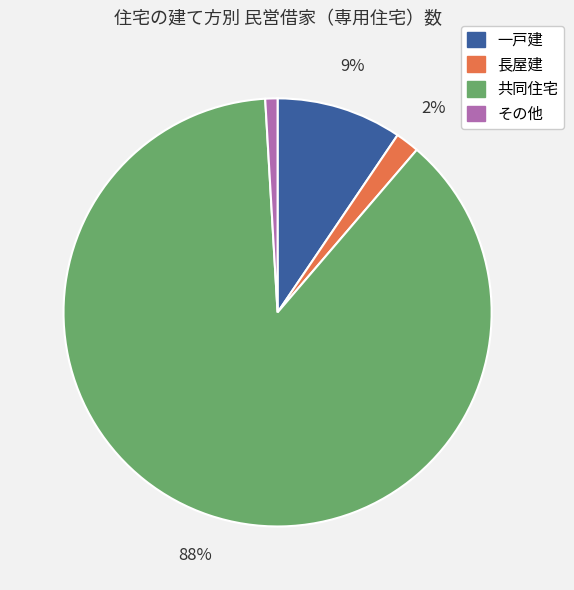

To the nearest percent, what percentage of the pie is 一戸建?

9%